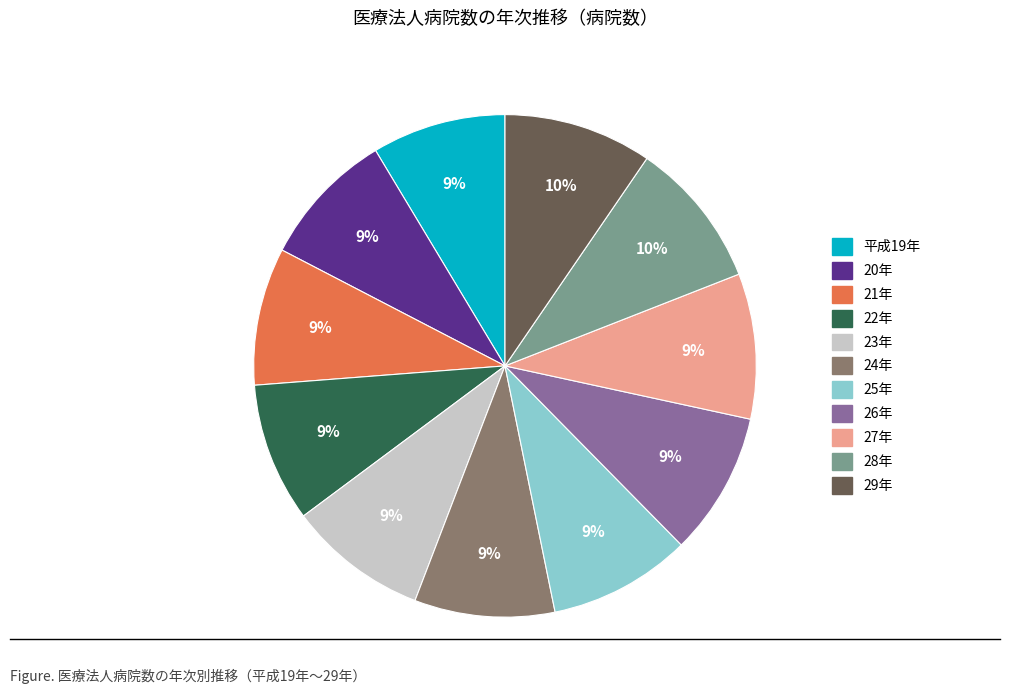

To the nearest percent, what percentage of the pie is 22年?

9%